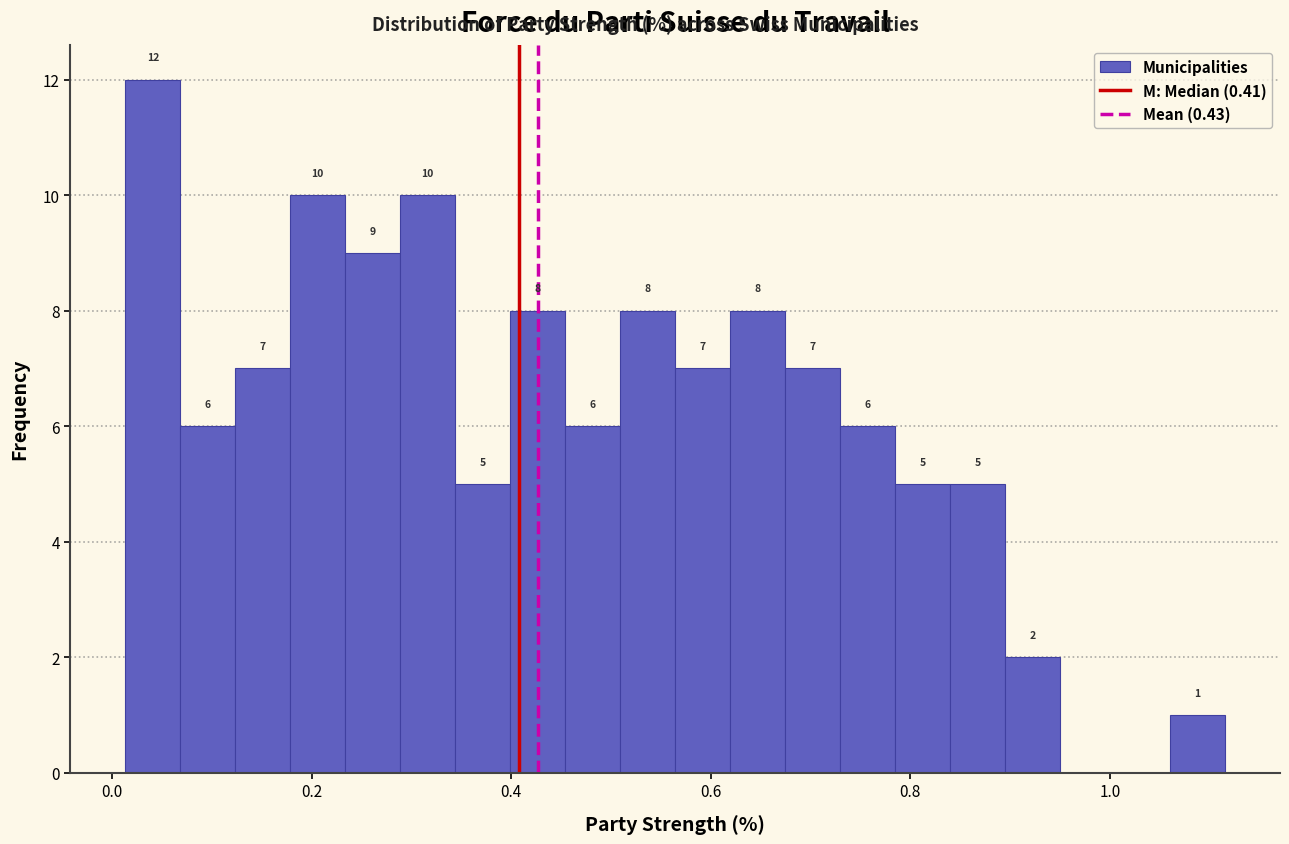

Around what value on the x-axis is the tallest bar? Give the approximate position of its centre, as read against the axis.

0.04